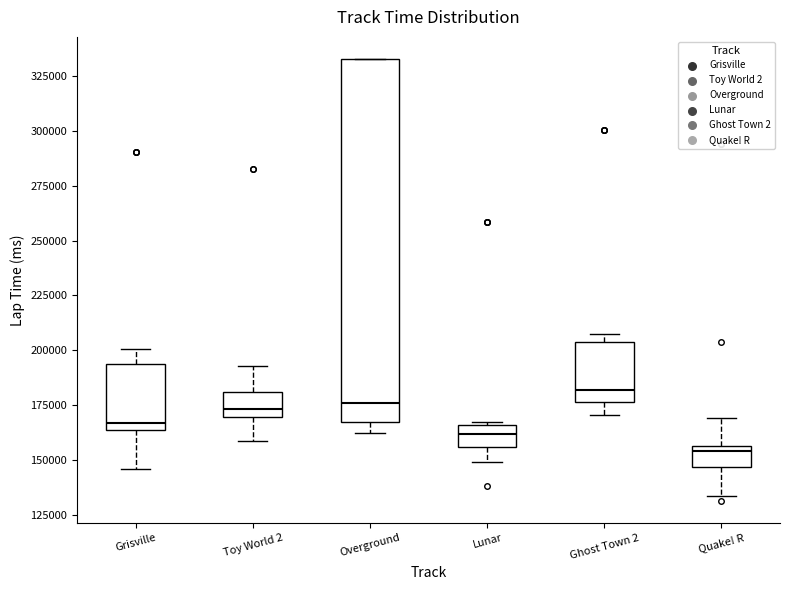

Which box is the tallest, from its lower edge to its upper edge?

Overground